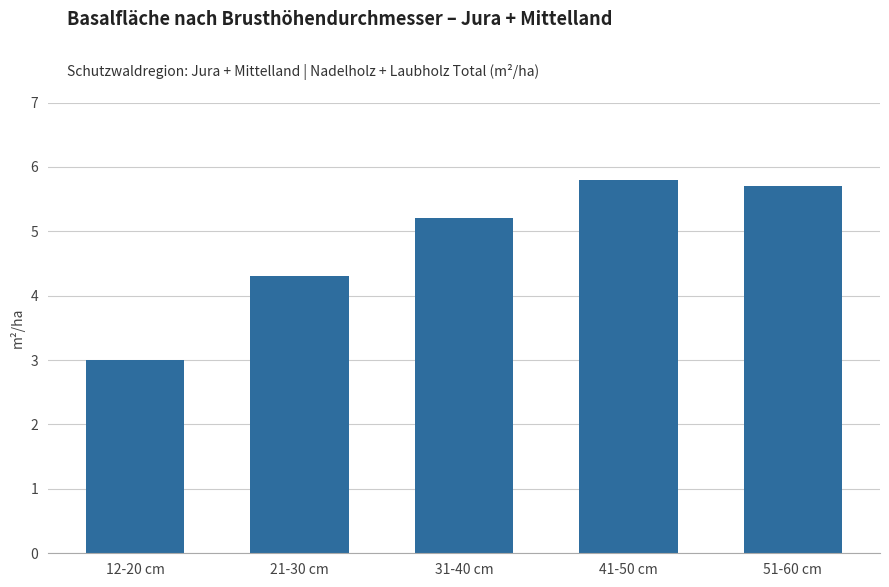

Does the chart contain any negative values?

No